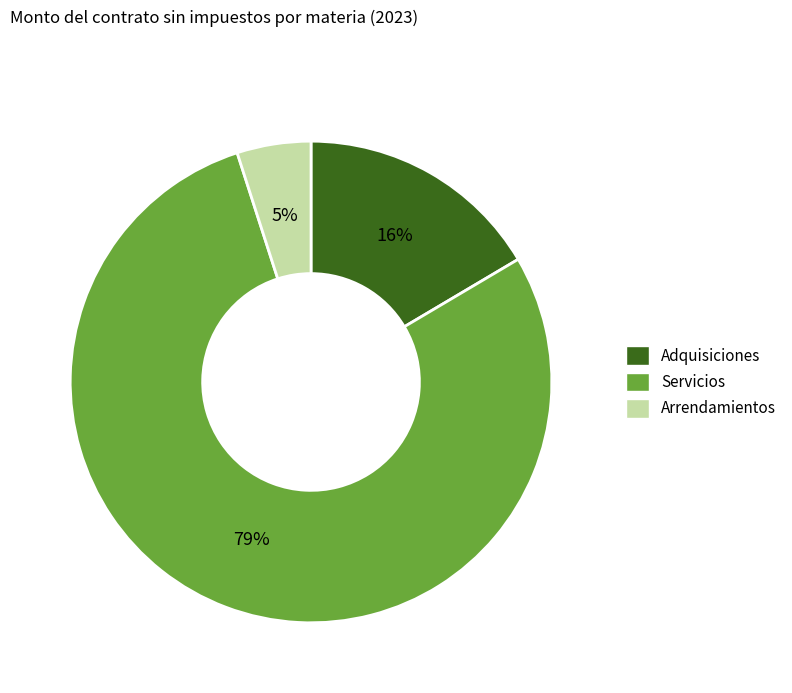

Between Servicios and Adquisiciones, which is larger?

Servicios